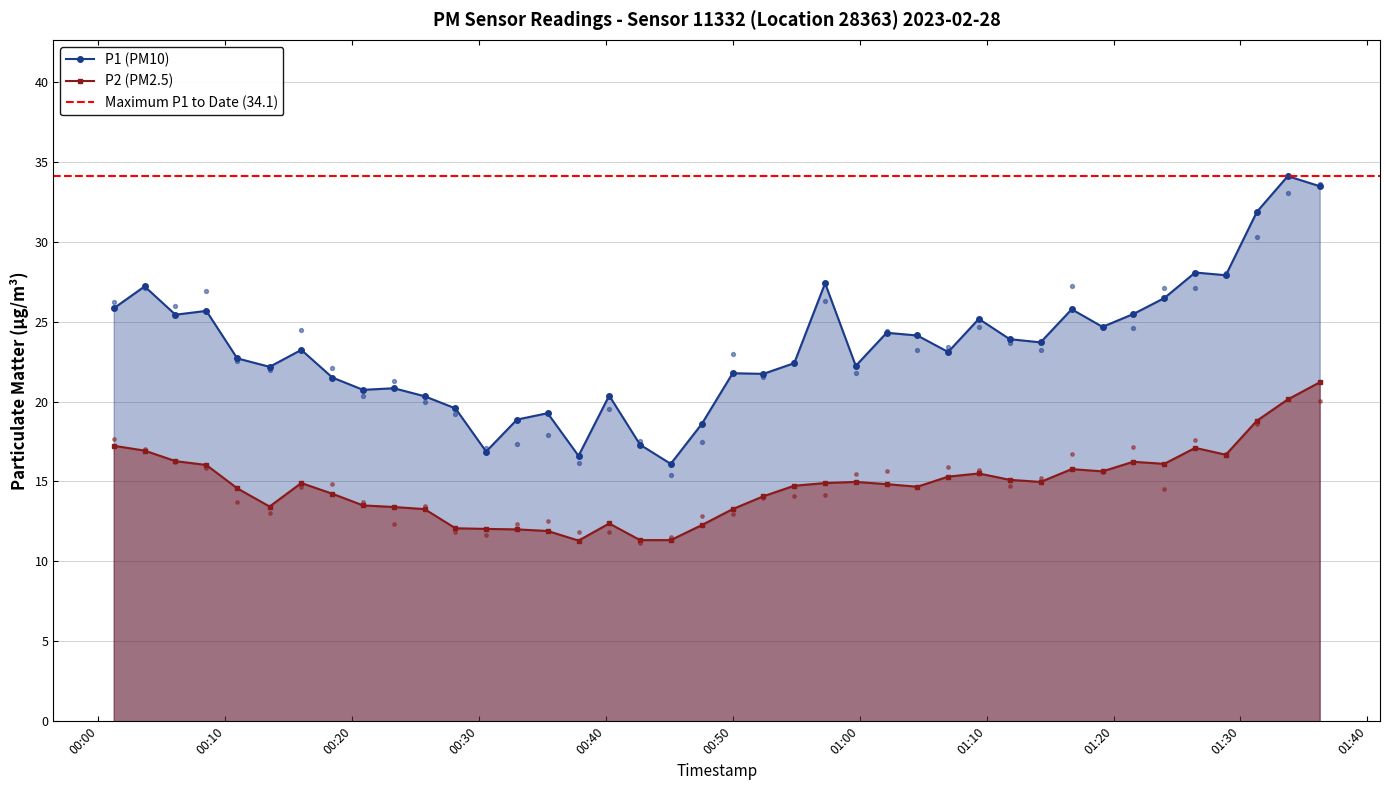

At how many categories does at least one series exceed 28?

4